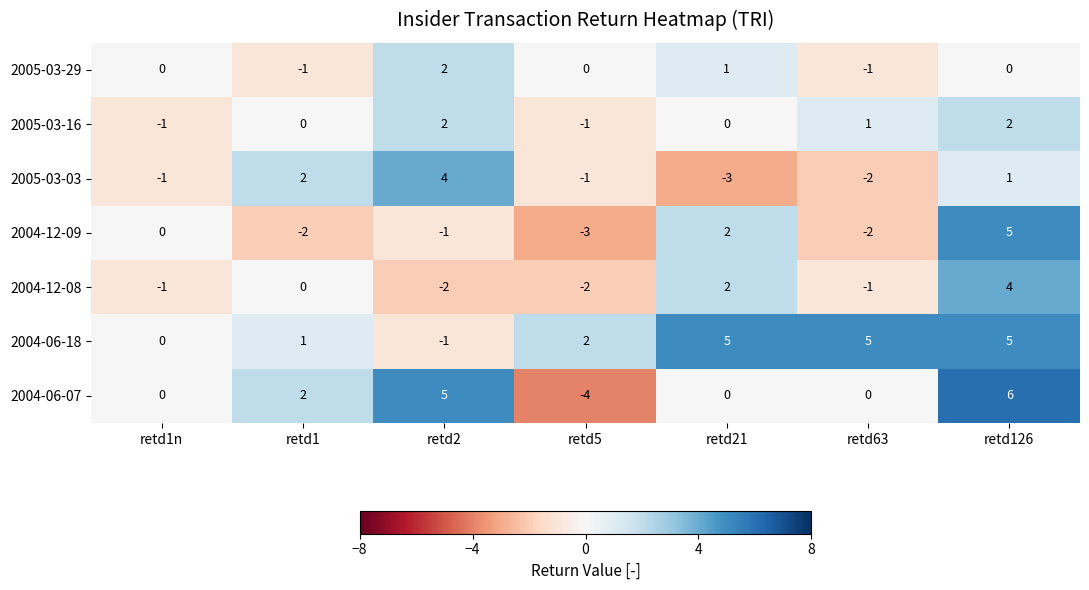

Which series has the largest total across all categories?

2004-06-18